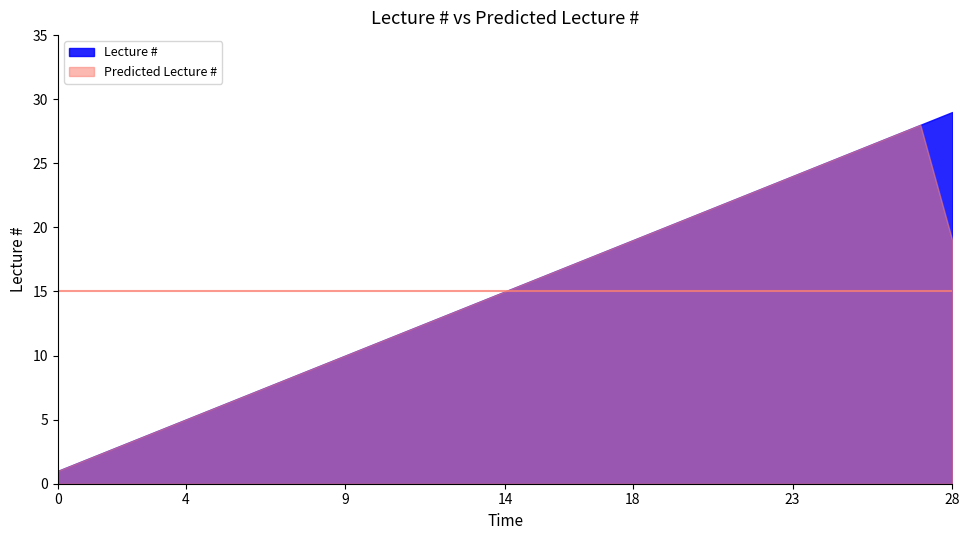

The chart shows a value of 30 at 19. True or false?

False